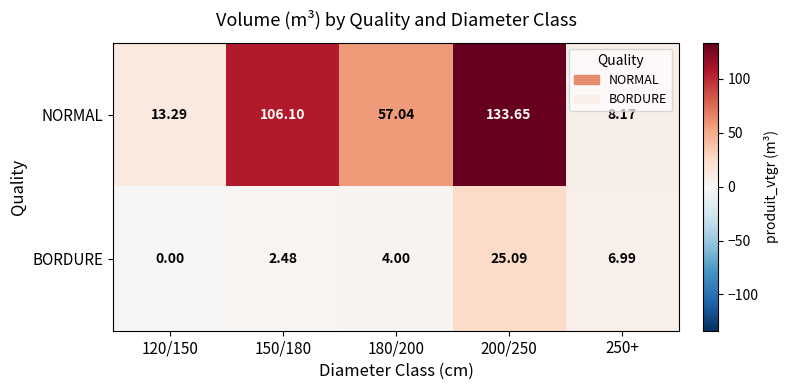

Which series has the largest total across all categories?

NORMAL